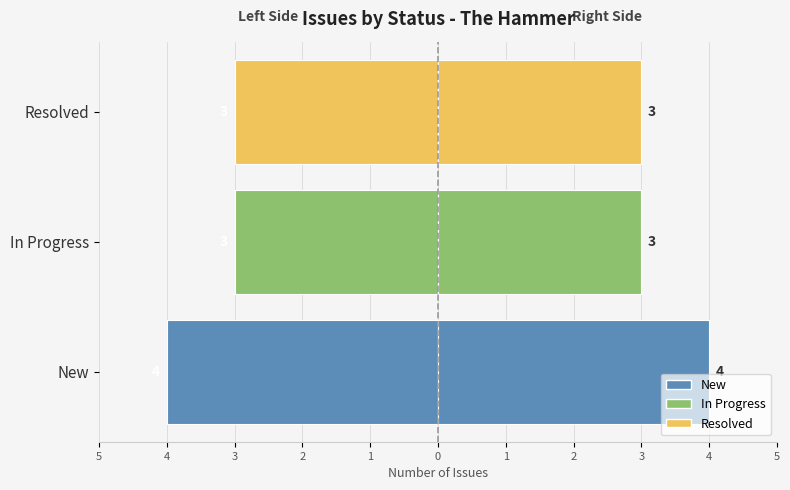

How many categories are shown in the chart?

3